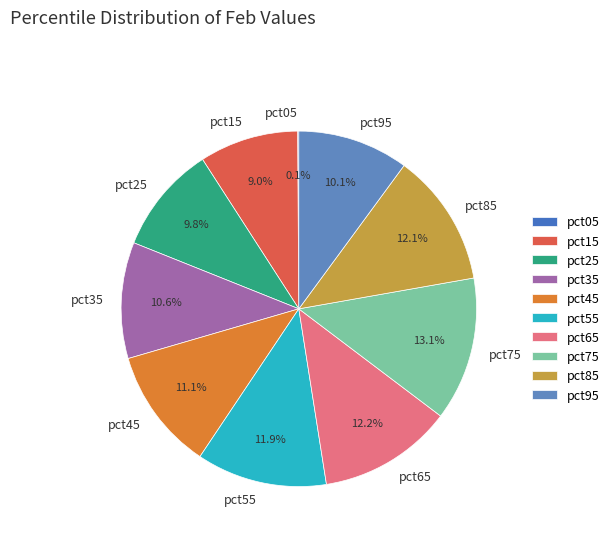

The pct45 slice represents 11% of the pie. True or false?

True